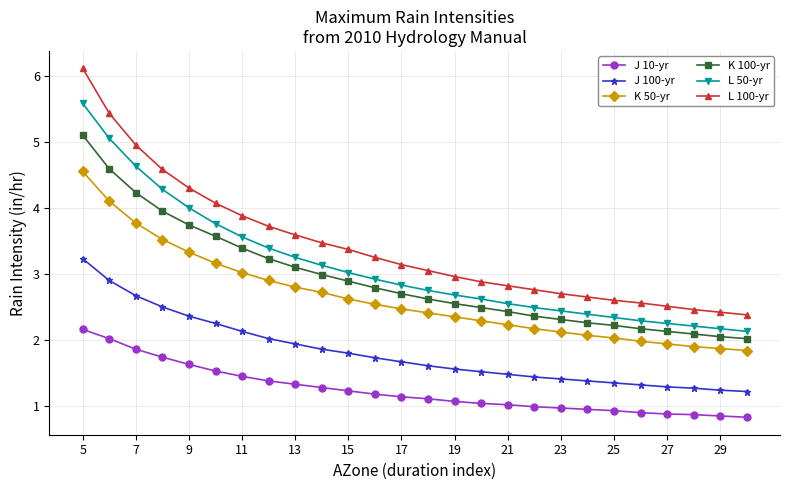

What is the value of the J 100-yr point at the 19th from the left?

1.4